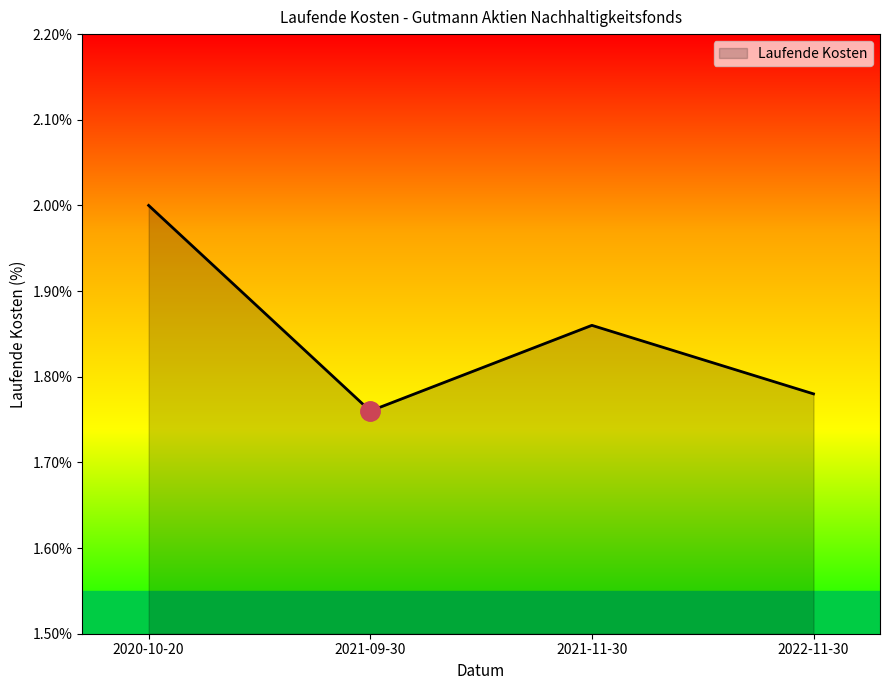

The value at 2021-11-30 is 1.0. True or false?

False